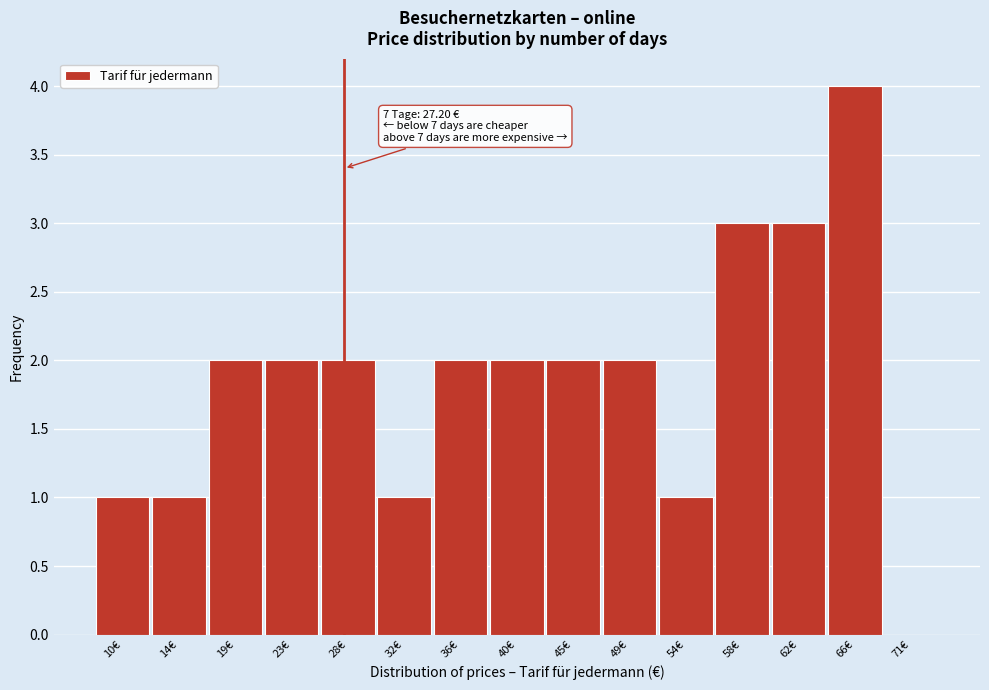

Which range on the x-axis has the tallest bar?

64.5 to 68.5